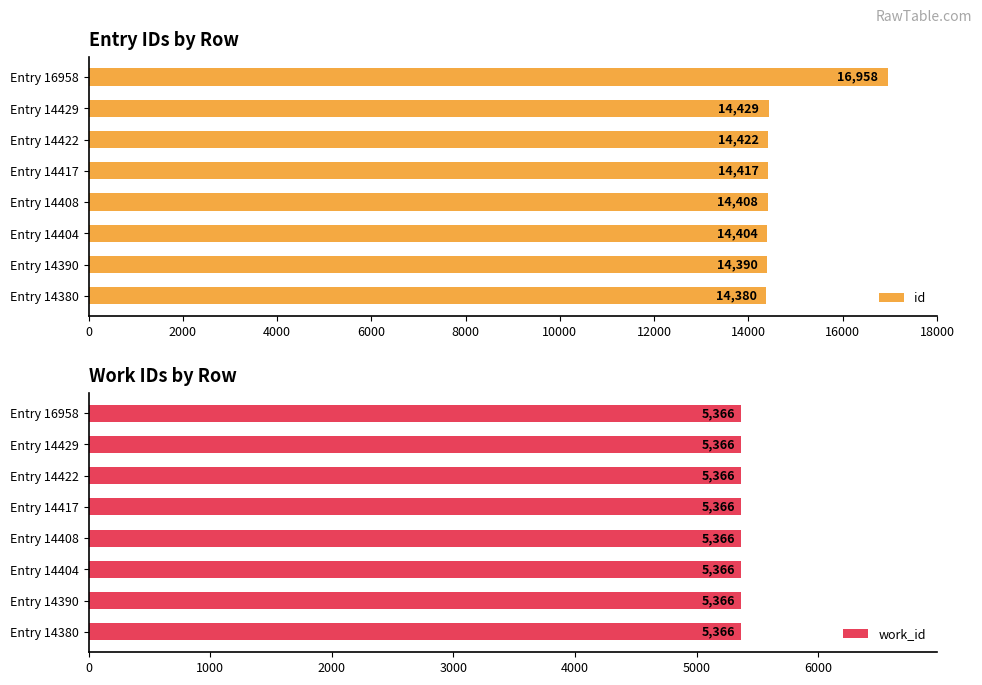

What is the average value of the id series?

14726